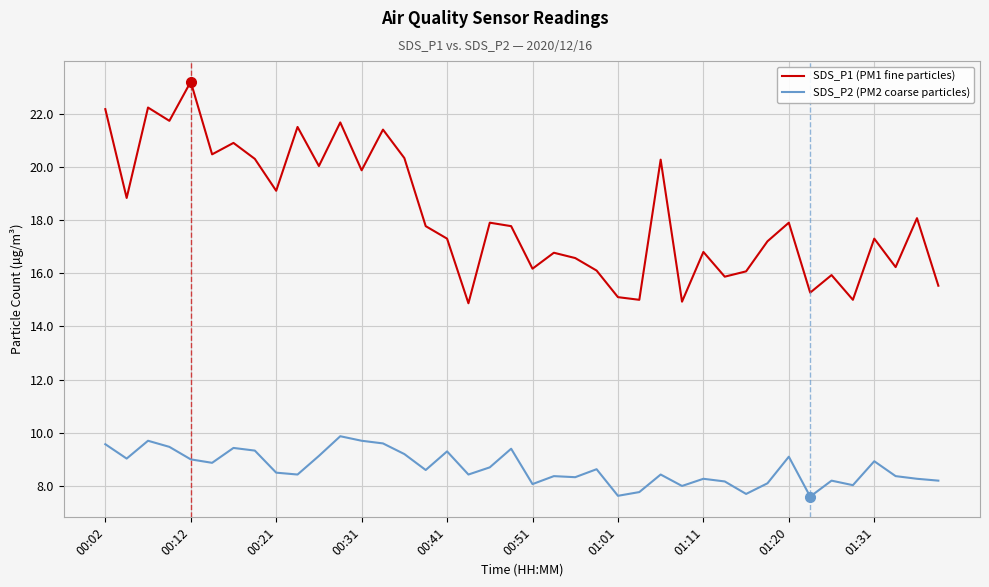

Which series has the largest total across all categories?

SDS_P1 (PM1 fine particles)